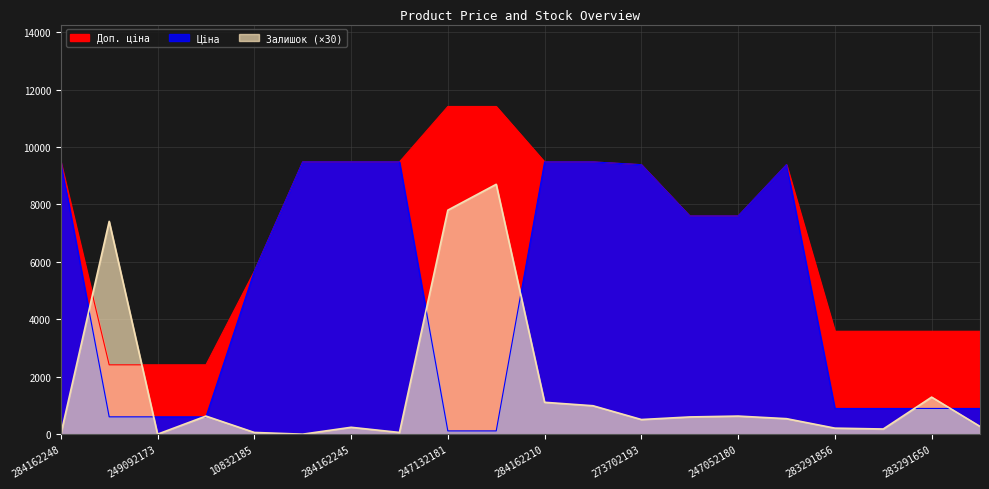

List the labels in order of Доп. ціна value, smallest first.

249092174, 249092173, 249092172, 283291856, 283291651, 283291650, 283291055, 10832185, 247052181, 247052180, 273702193, 273702194, 284162248, 284162246, 284162245, 284162244, 284162210, 284162209, 247132181, 247132180